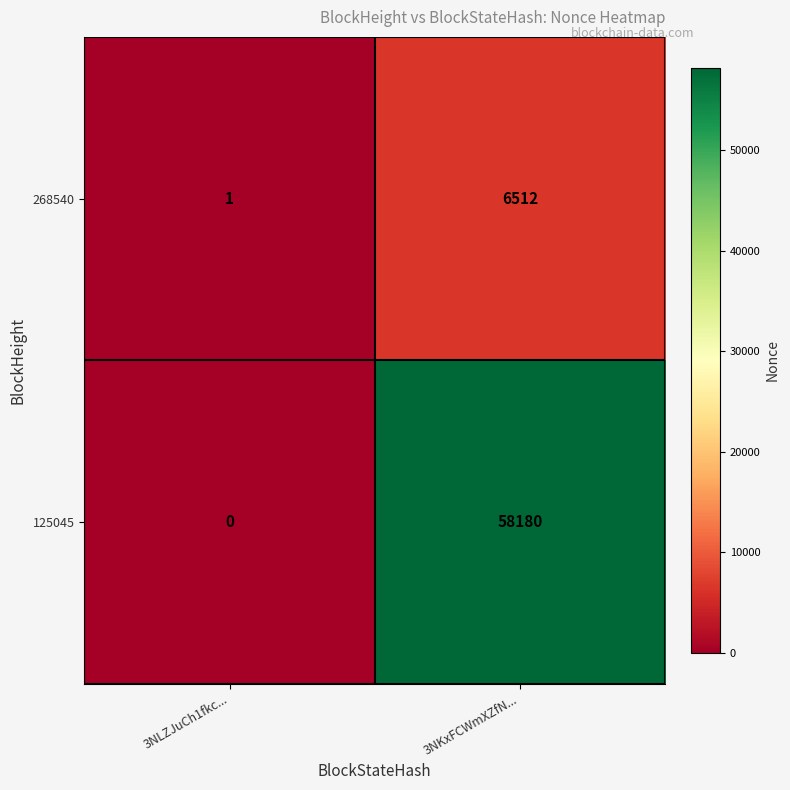

Reading left to right, transcribe all the data shown in this chart.

268540: 3NLZJuCh1fkc...=1	3NKxFCWmXZfN...=6512
125045: 3NLZJuCh1fkc...=0	3NKxFCWmXZfN...=58180